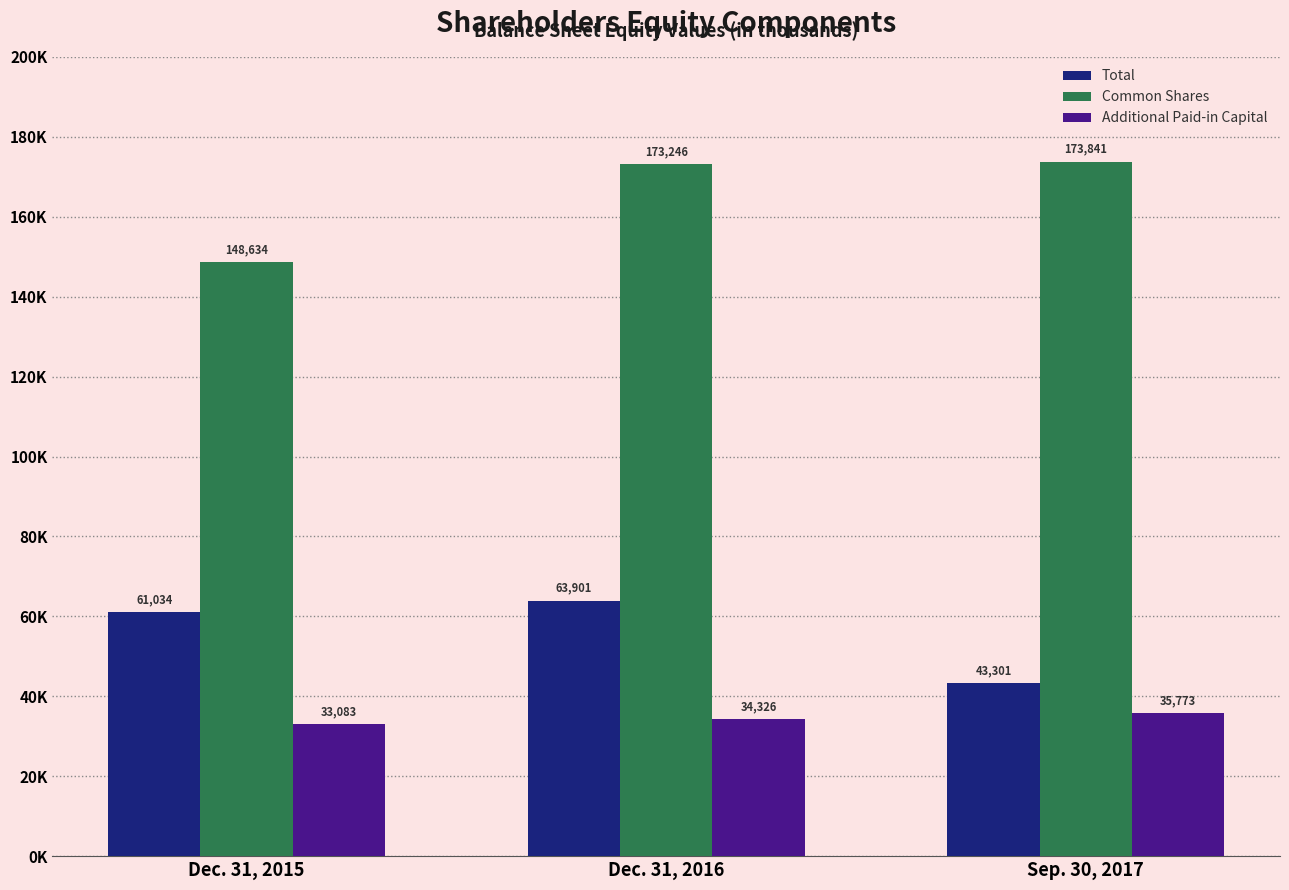

Between Dec. 31, 2016 and Sep. 30, 2017, which is larger?

Dec. 31, 2016